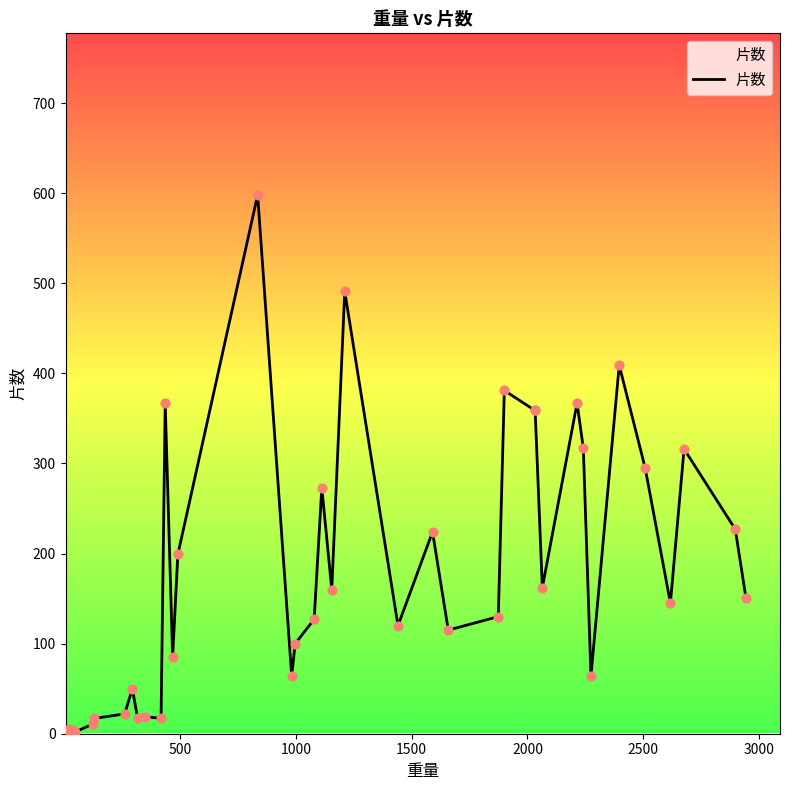

What is the difference between the maximum and minimum values?

597